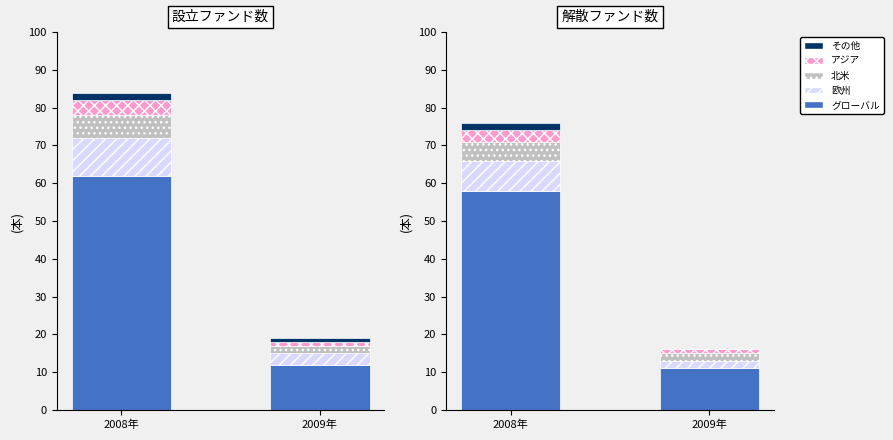

Is the value of アジア at 2008年 greater than the value of 欧州 at 2008年?

No